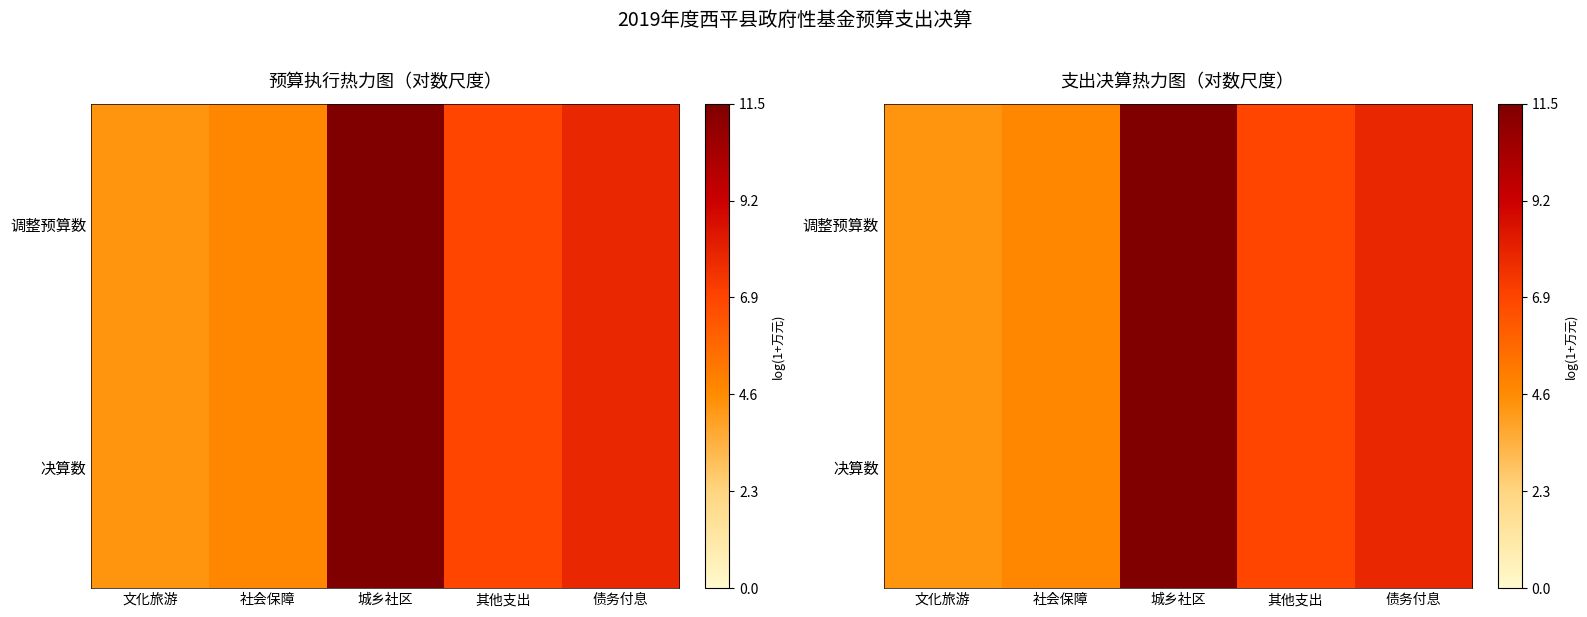

What is the maximum value shown in the chart?

11.5